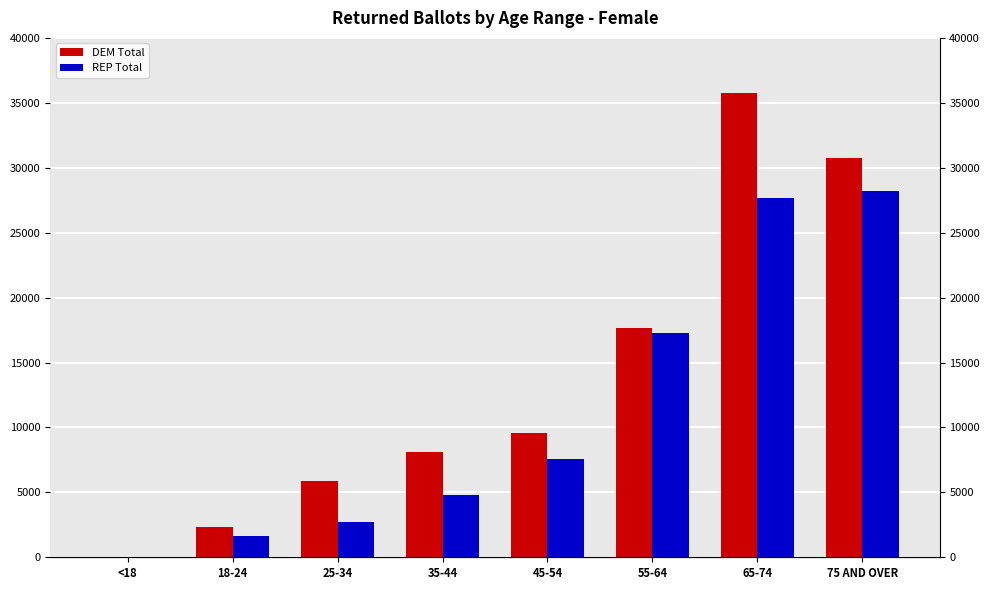

What is the spread (max minus min) of values at 55-64?

411